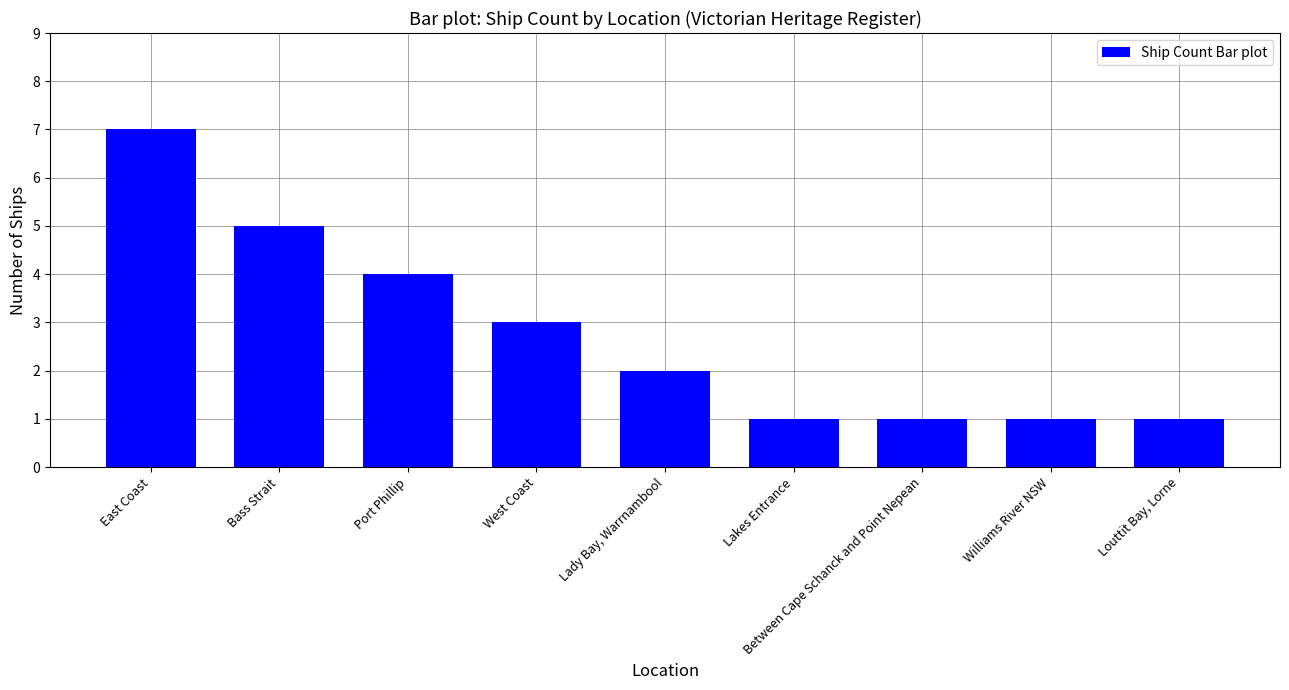

Does the chart contain stacked bars?

No